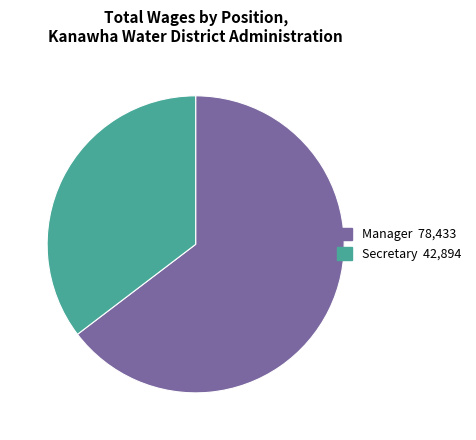

Which category accounts for the majority?

Manager